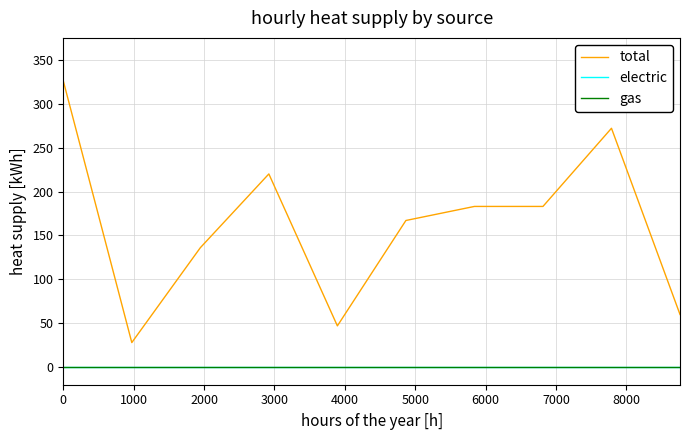

Does the chart display data point markers on the line(s)?

No